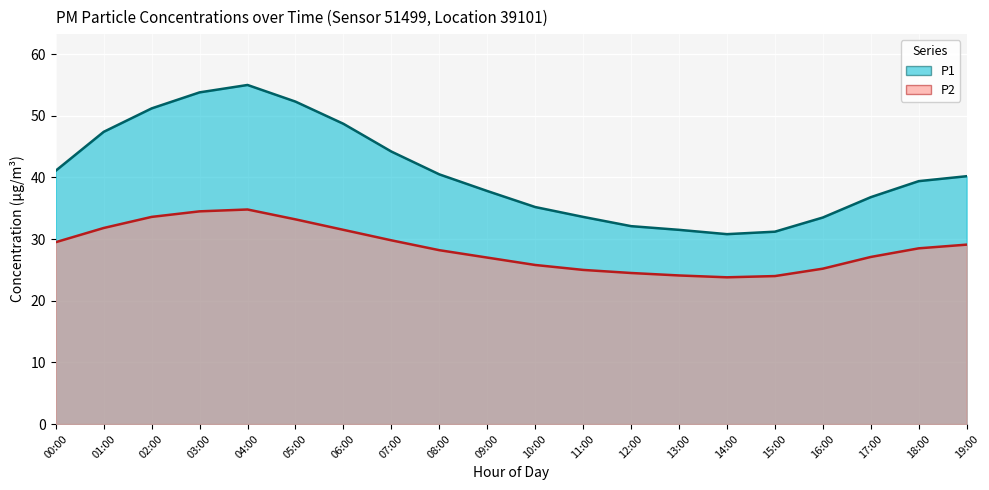

Reading left to right, list all the values displayed in this chart.

P1: 00:00=41.1	01:00=47.4	02:00=51.2	03:00=53.8	04:00=55.0	05:00=52.3	06:00=48.7	07:00=44.2	08:00=40.5	09:00=37.8	10:00=35.2	11:00=33.6	12:00=32.1	13:00=31.5	14:00=30.8	15:00=31.2	16:00=33.5	17:00=36.8	18:00=39.4	19:00=40.2
P2: 00:00=29.5	01:00=31.8	02:00=33.6	03:00=34.5	04:00=34.8	05:00=33.2	06:00=31.5	07:00=29.8	08:00=28.2	09:00=27.0	10:00=25.8	11:00=25.0	12:00=24.5	13:00=24.1	14:00=23.8	15:00=24.0	16:00=25.2	17:00=27.1	18:00=28.5	19:00=29.1